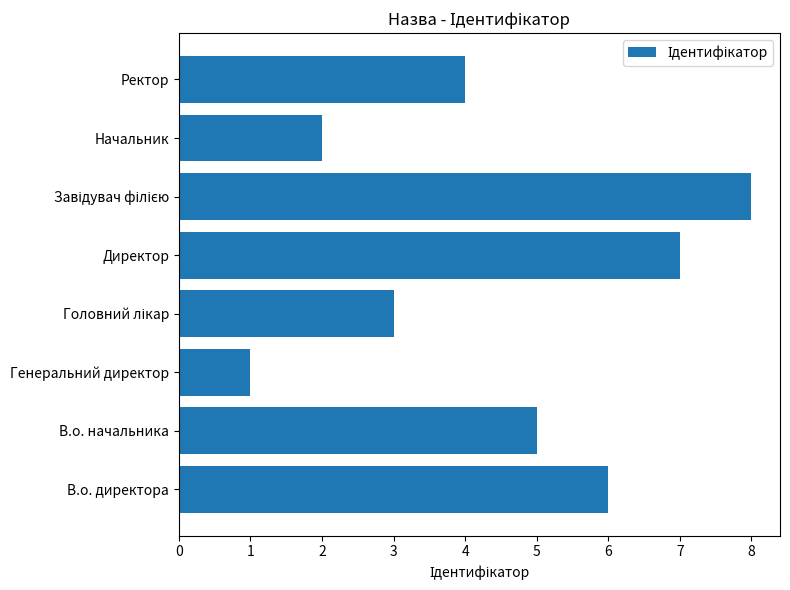

What is the minimum value shown in the chart?

1